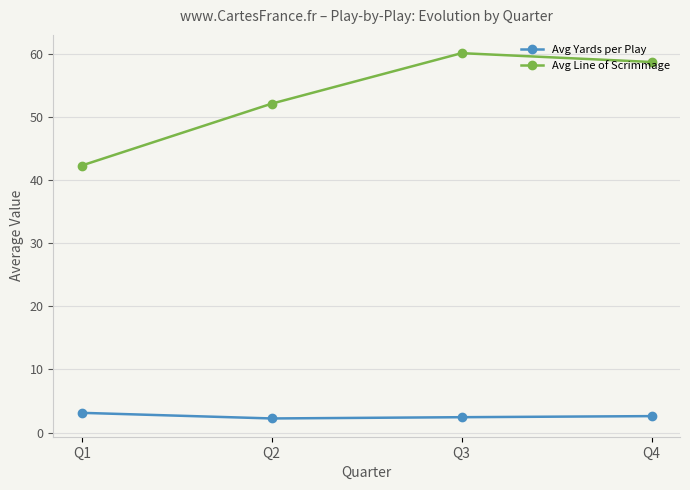

List the series in order of their peak value, lowest first.

Avg Yards per Play, Avg Line of Scrimmage